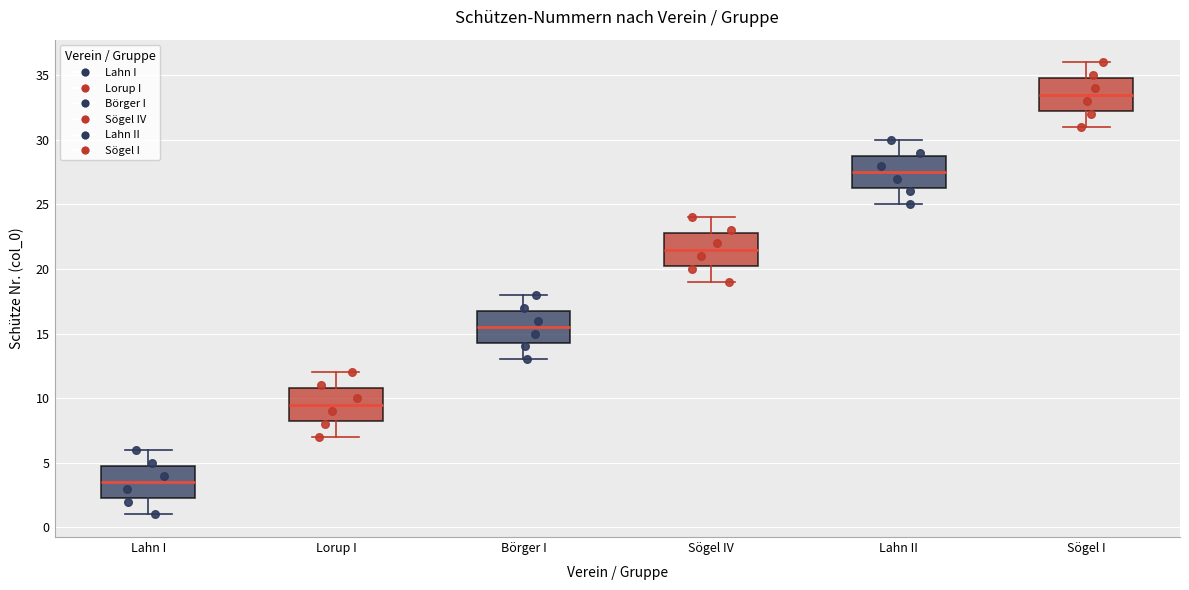

Which box's median line is the highest?

Sögel I